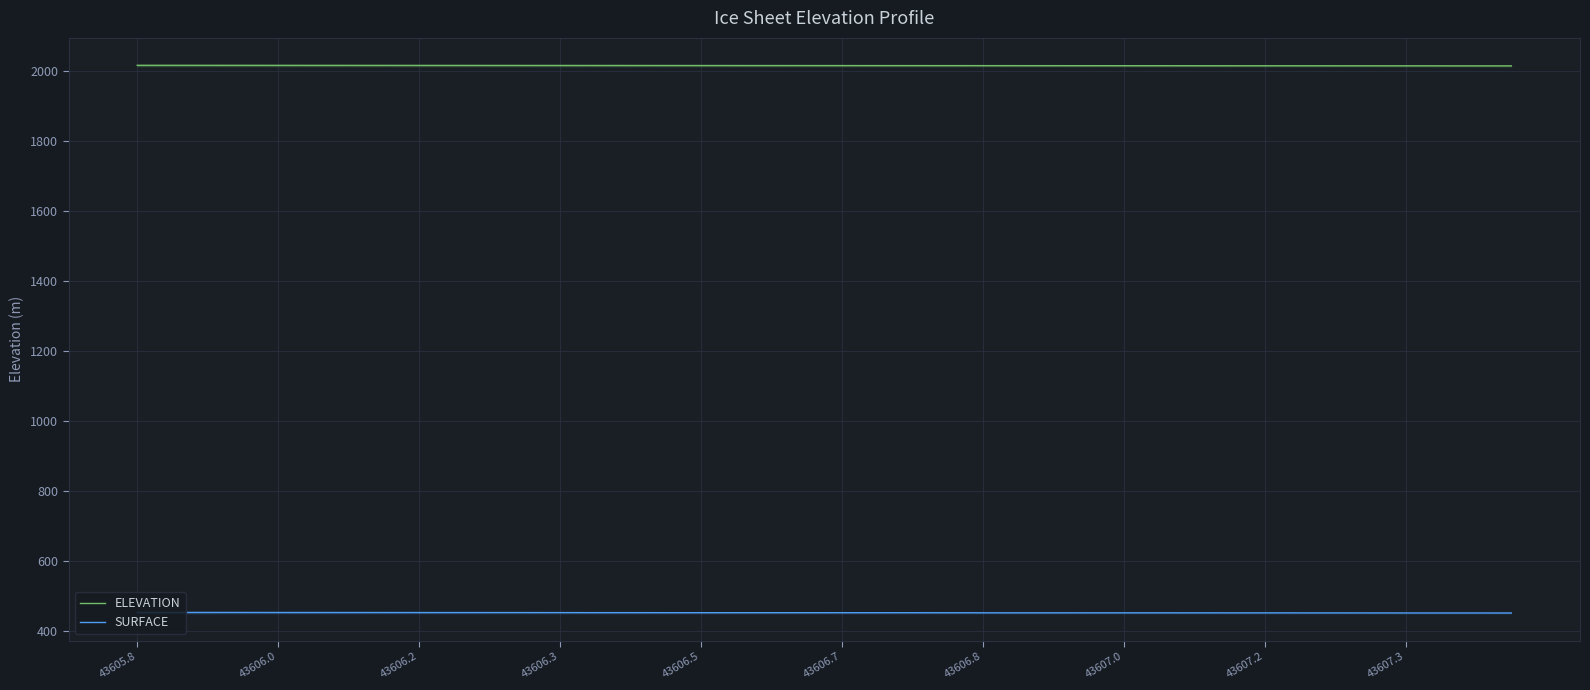

True or false: SURFACE has more than 2 interior local peaks.

False